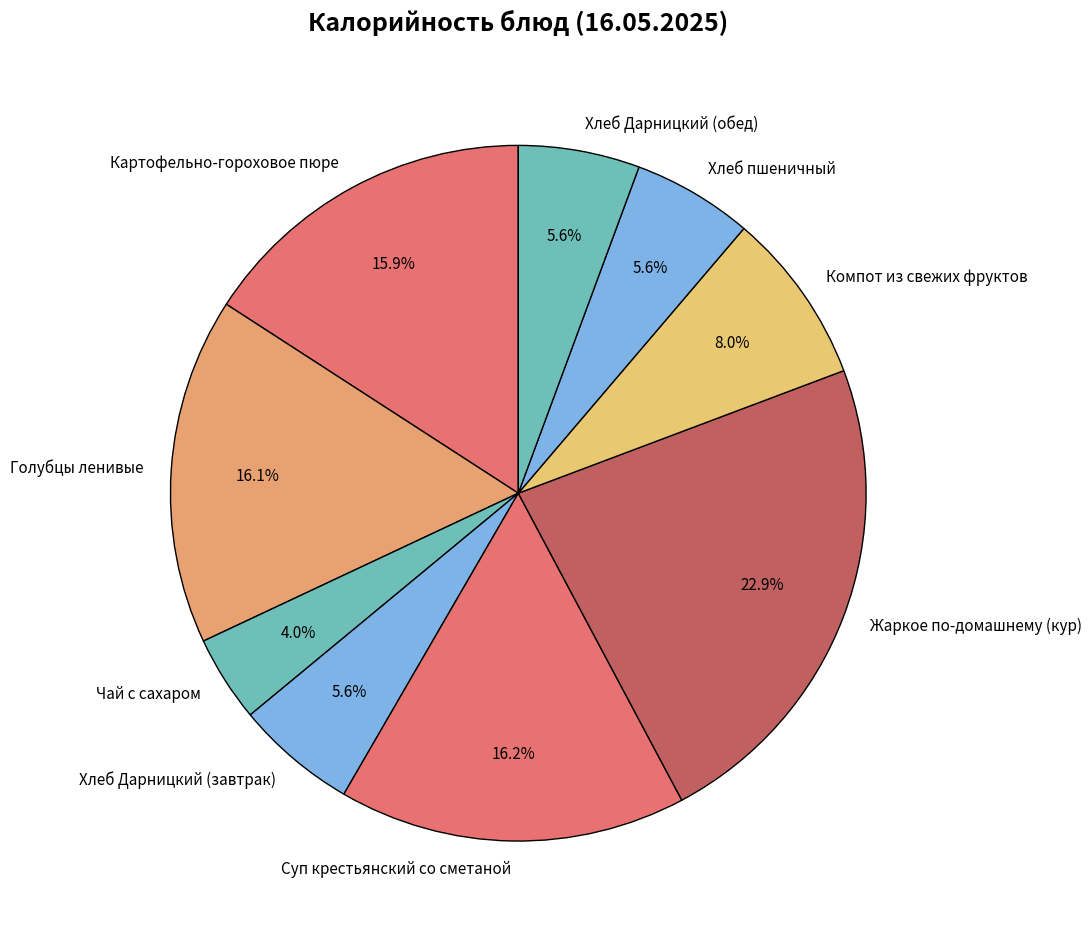

Does Хлеб Дарницкий (обед) account for over 50% of the chart?

No